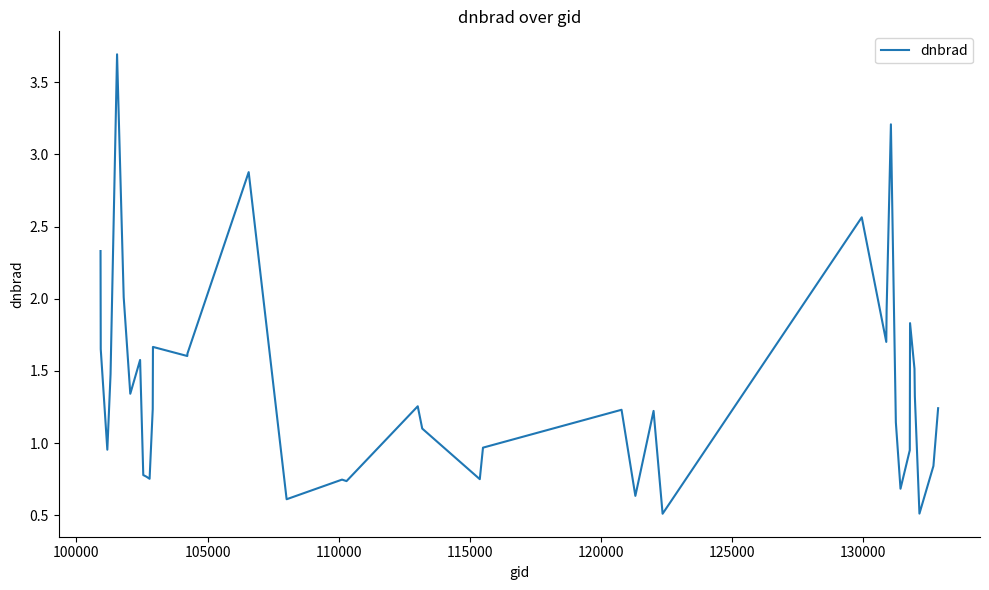

What is the minimum value shown in the chart?

0.5